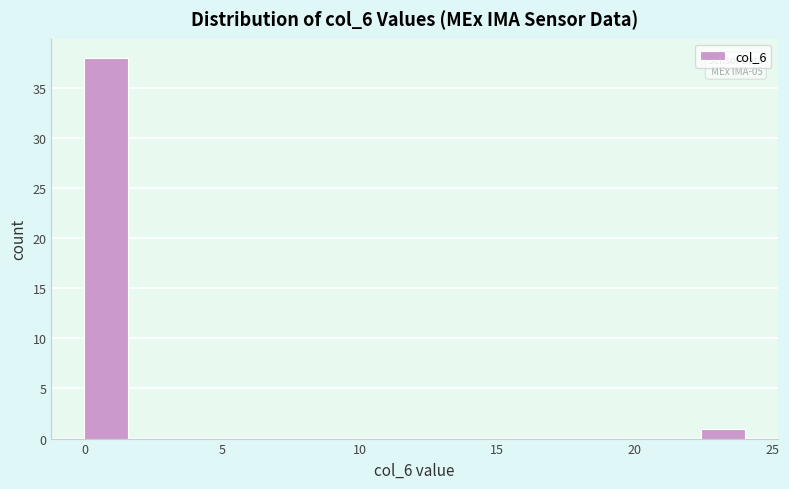

Read against the x-axis, roughly where is the centre of the tallest bar?

1.0